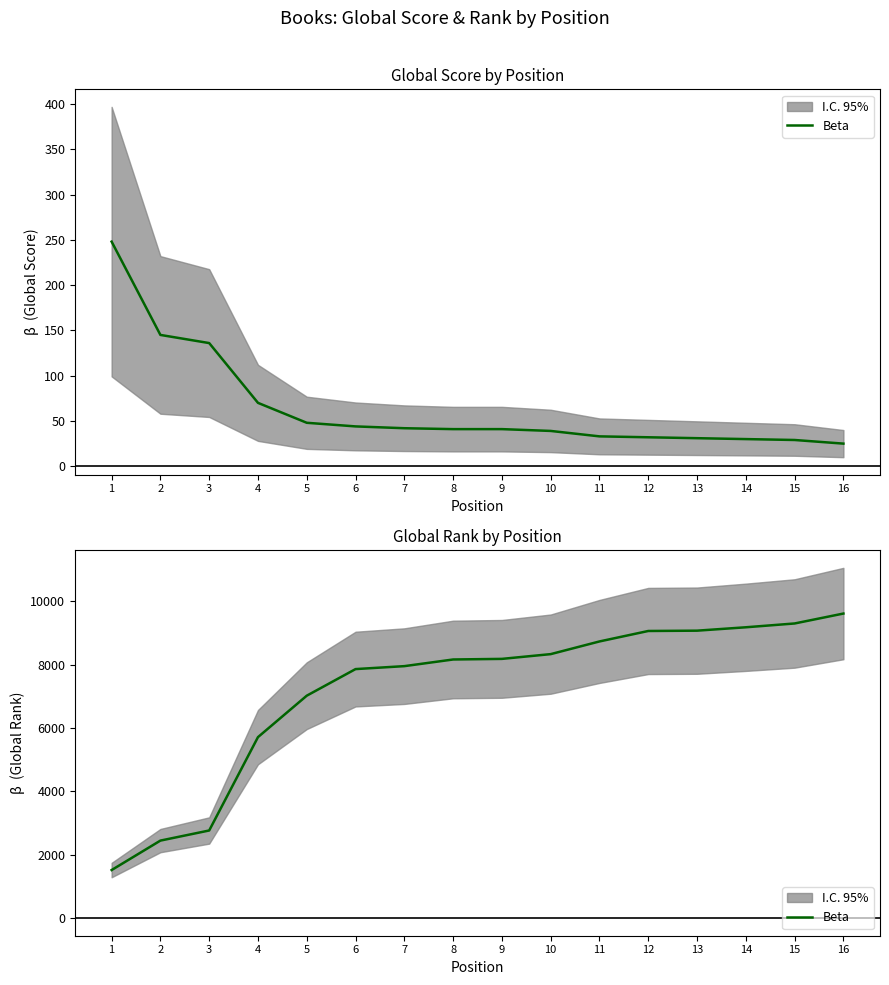

How many lines are shown in the chart?

1